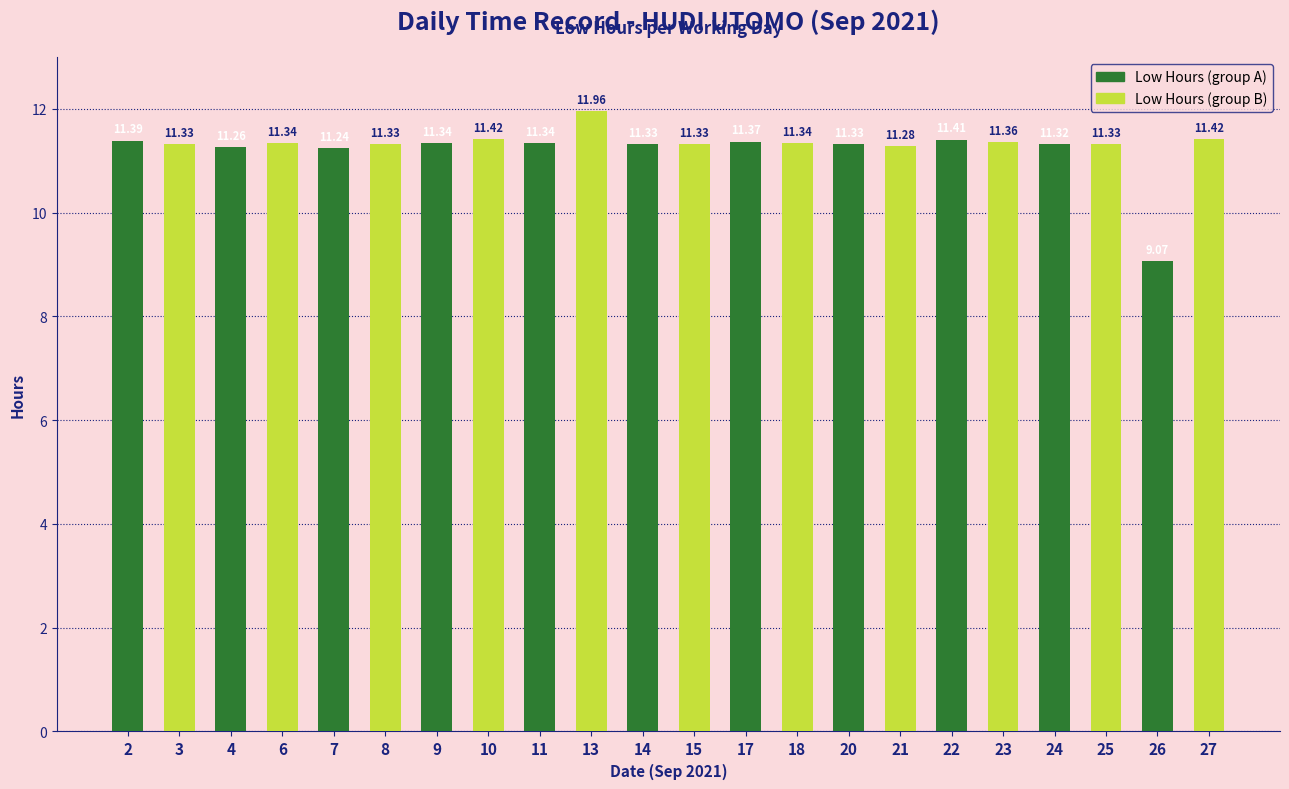

At which category is the sum across all series the highest?

11